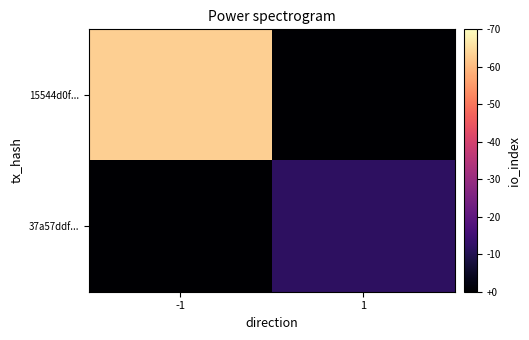

List the series in order of their peak value, lowest first.

37a57ddf..., 15544d0f...